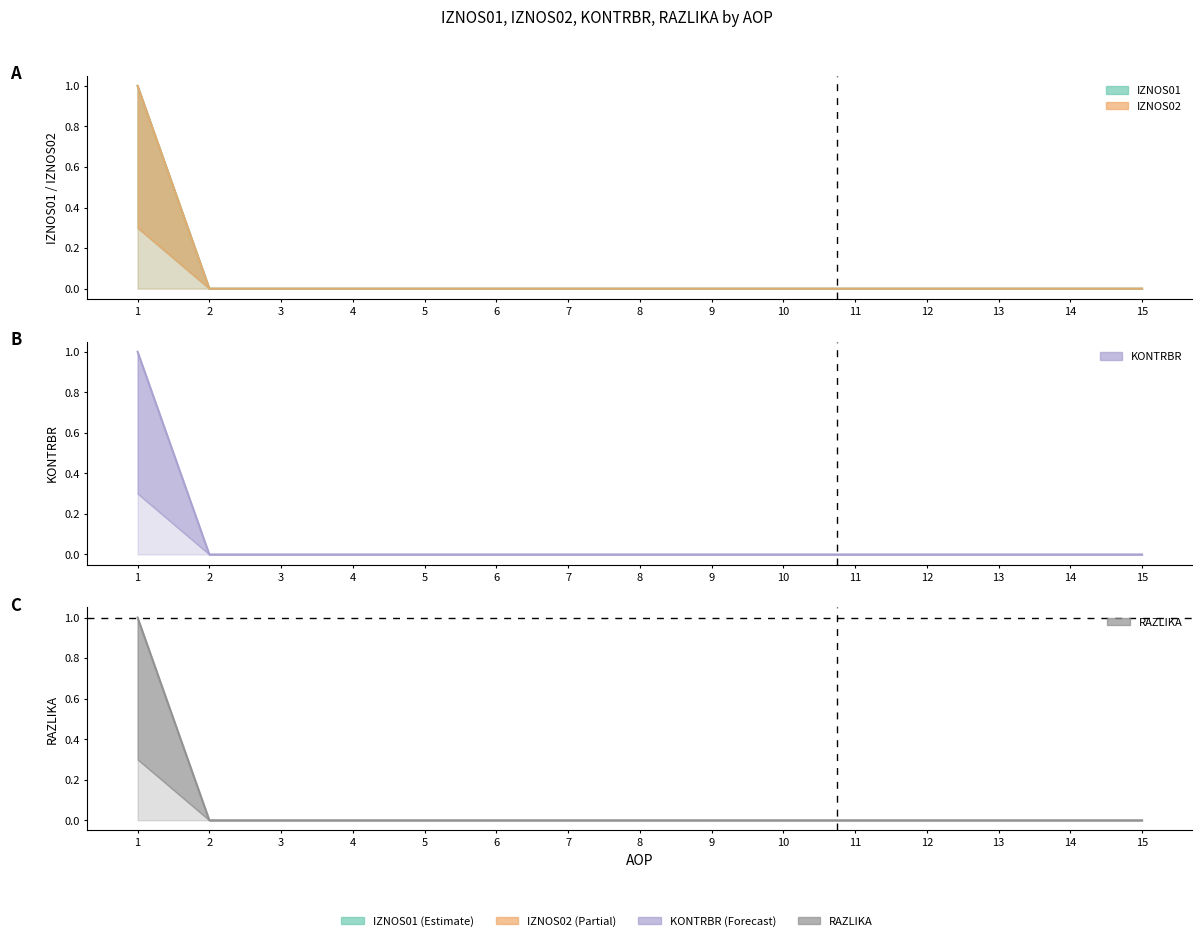

True or false: KONTRBR and IZNOS02 intersect in this chart.

False